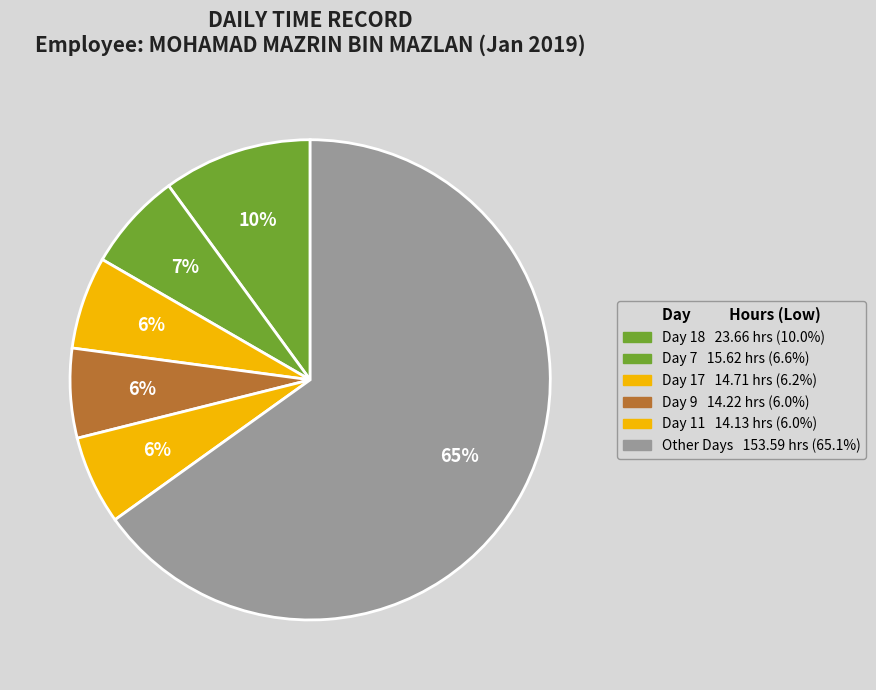

Count the number of slices in the pie.

6